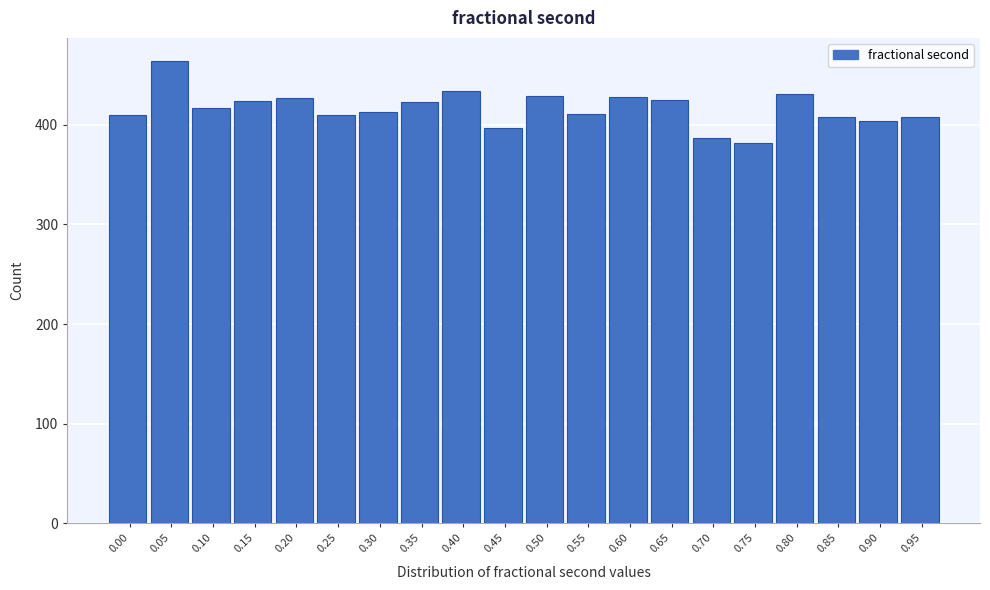

What is the sum of the values at 0.05 and 0.80?

895